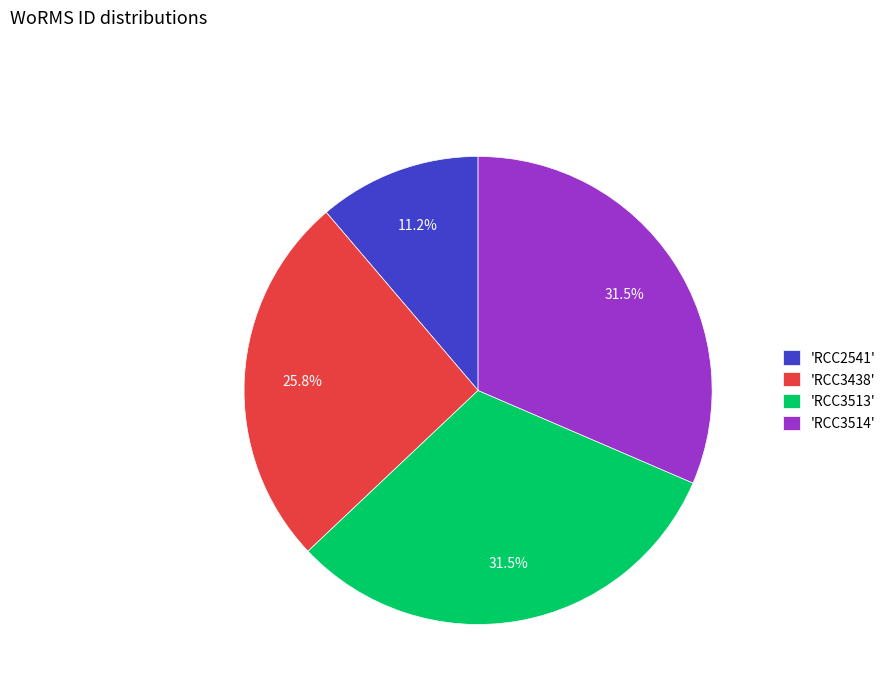

Which has a higher value, 'RCC3514' or 'RCC3438'?

'RCC3514'